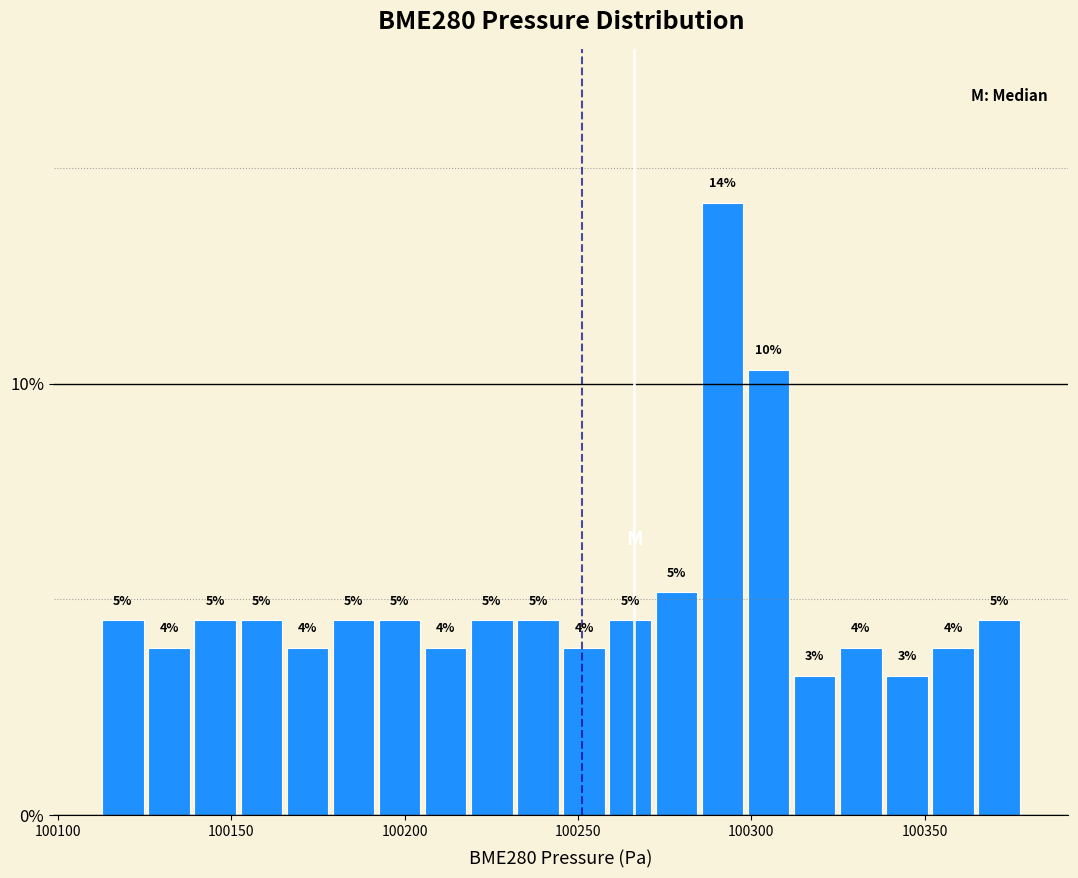

Around what value on the x-axis is the tallest bar? Give the approximate position of its centre, as read against the axis.

100290